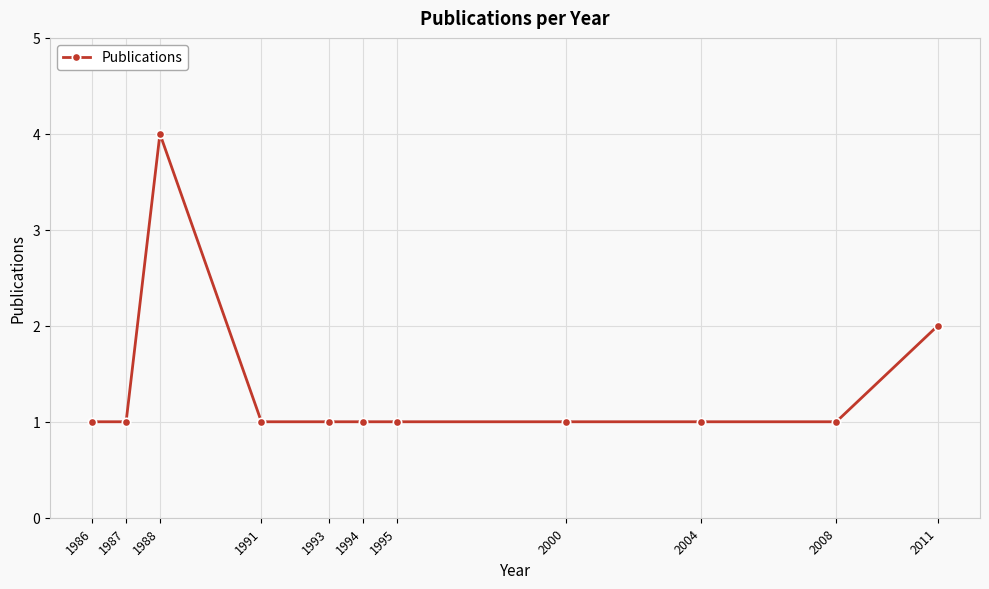

What is the change in value from 1986 to 2011?

+1